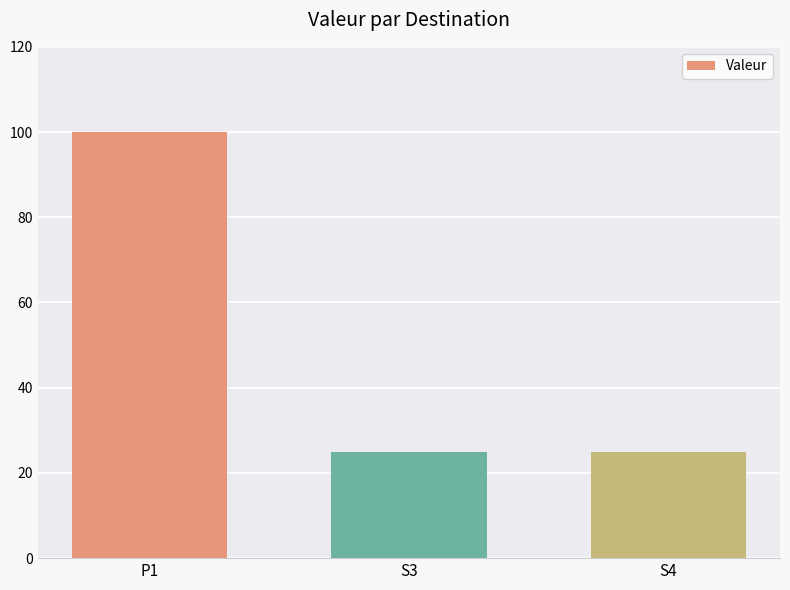

True or false: the data shows 33 at S3.

False